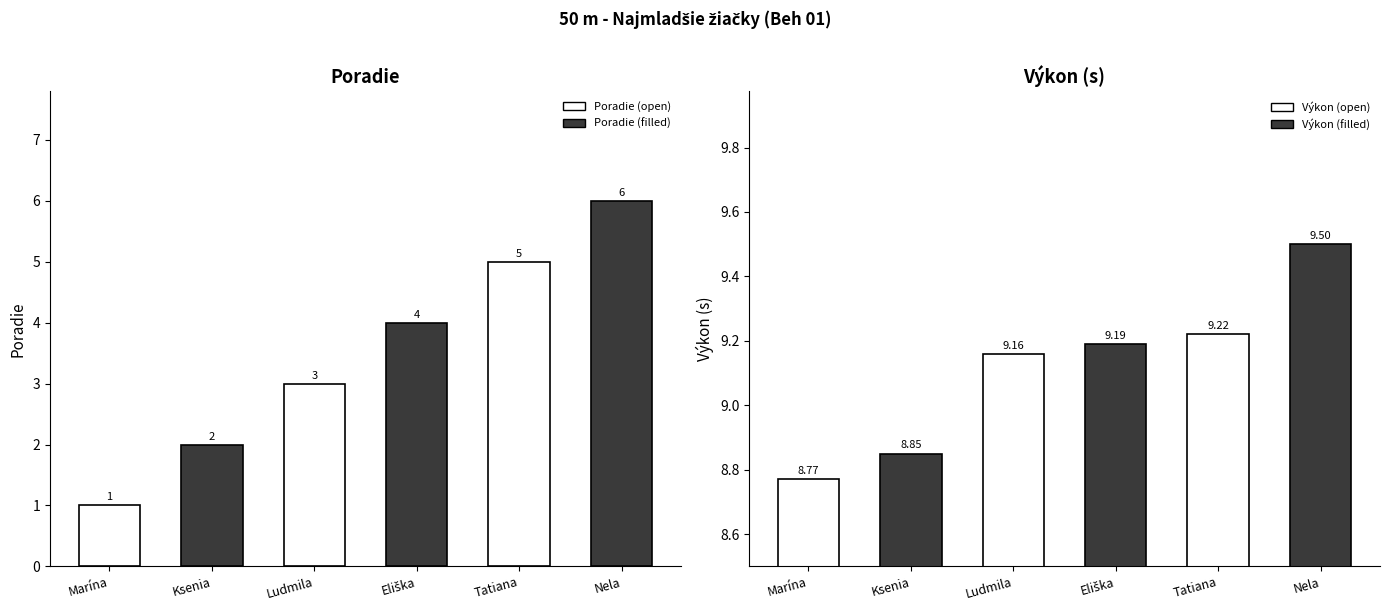

What is the sum of the Výkon values at Paššáková Ludmila and Papazova Ksenia?

18.0